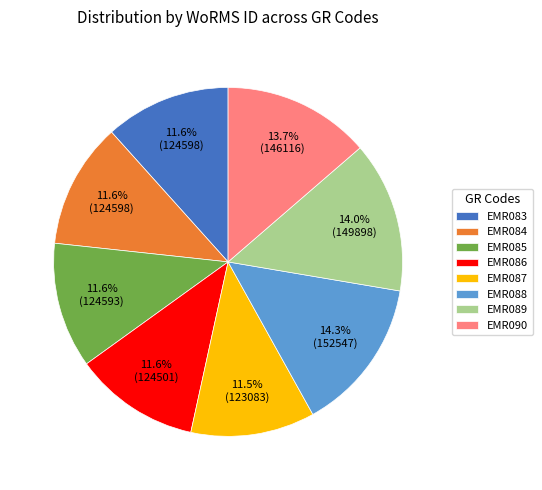

To the nearest percent, what is the average slice percentage?

12%